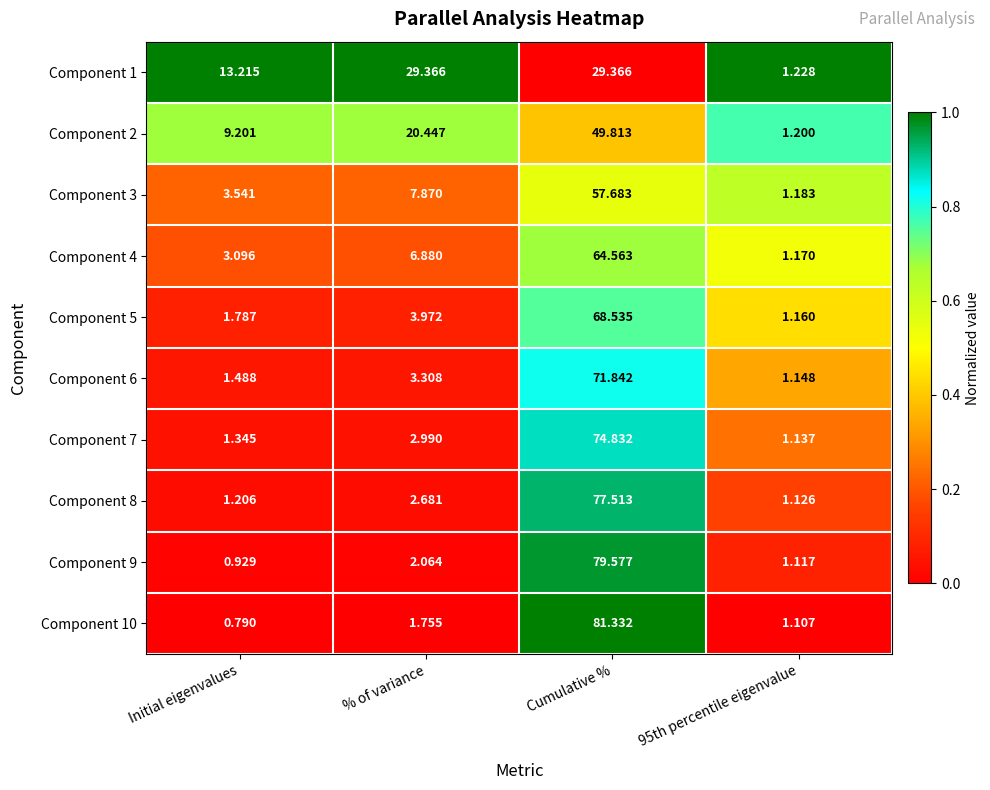

Which label corresponds to the largest value in the chart?

Cumulative %